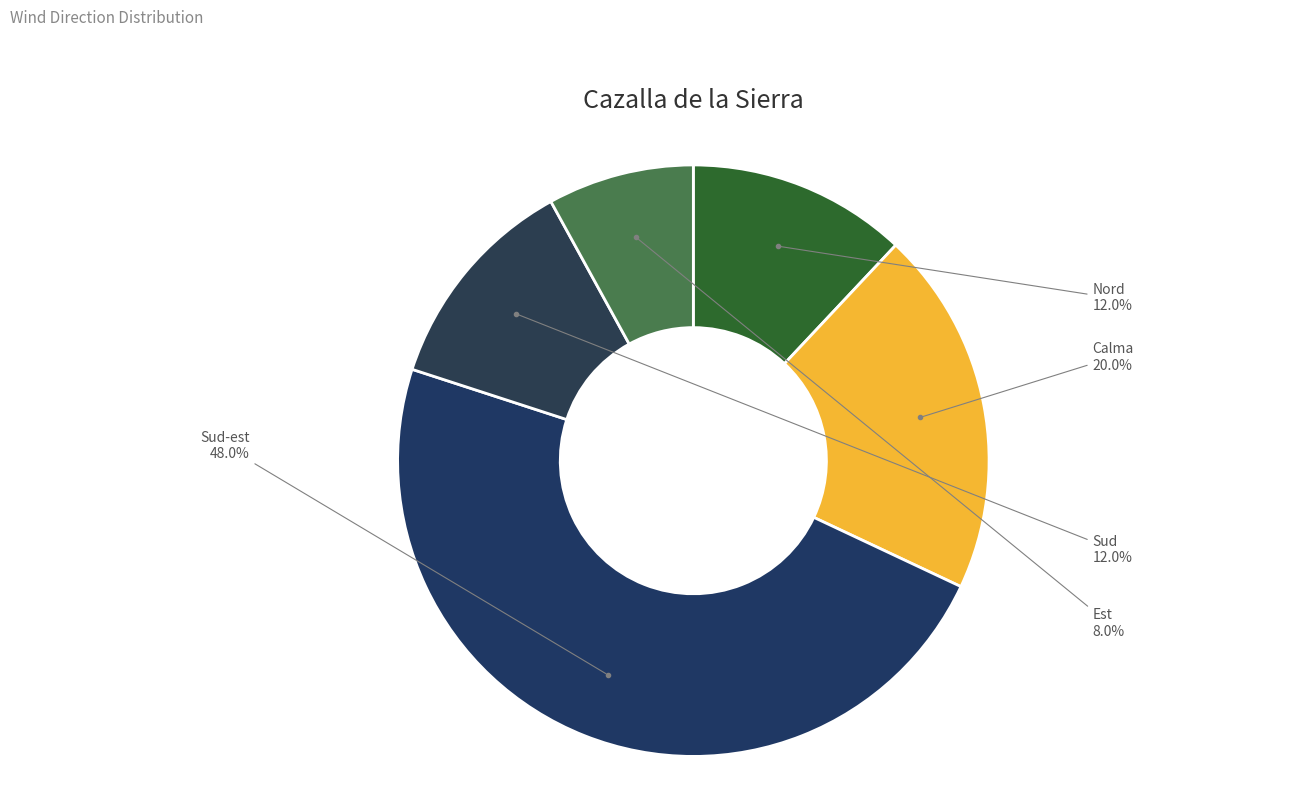

What is the smallest slice in the pie chart?

Est